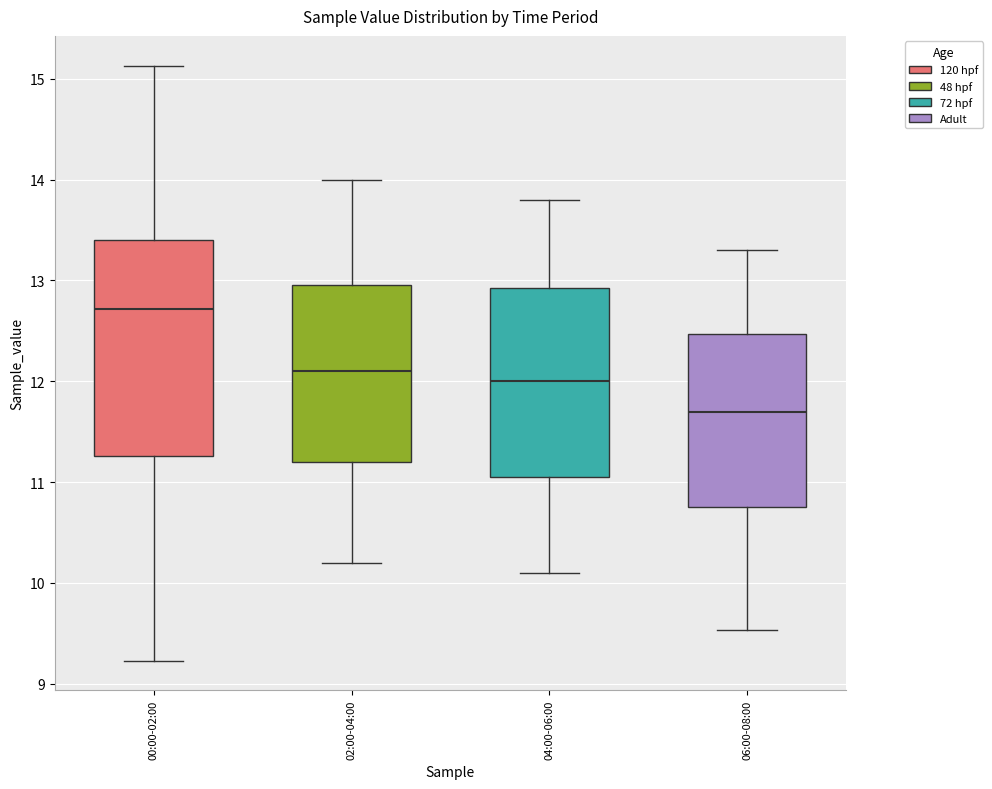

Which box is the tallest, from its lower edge to its upper edge?

00:00-02:00